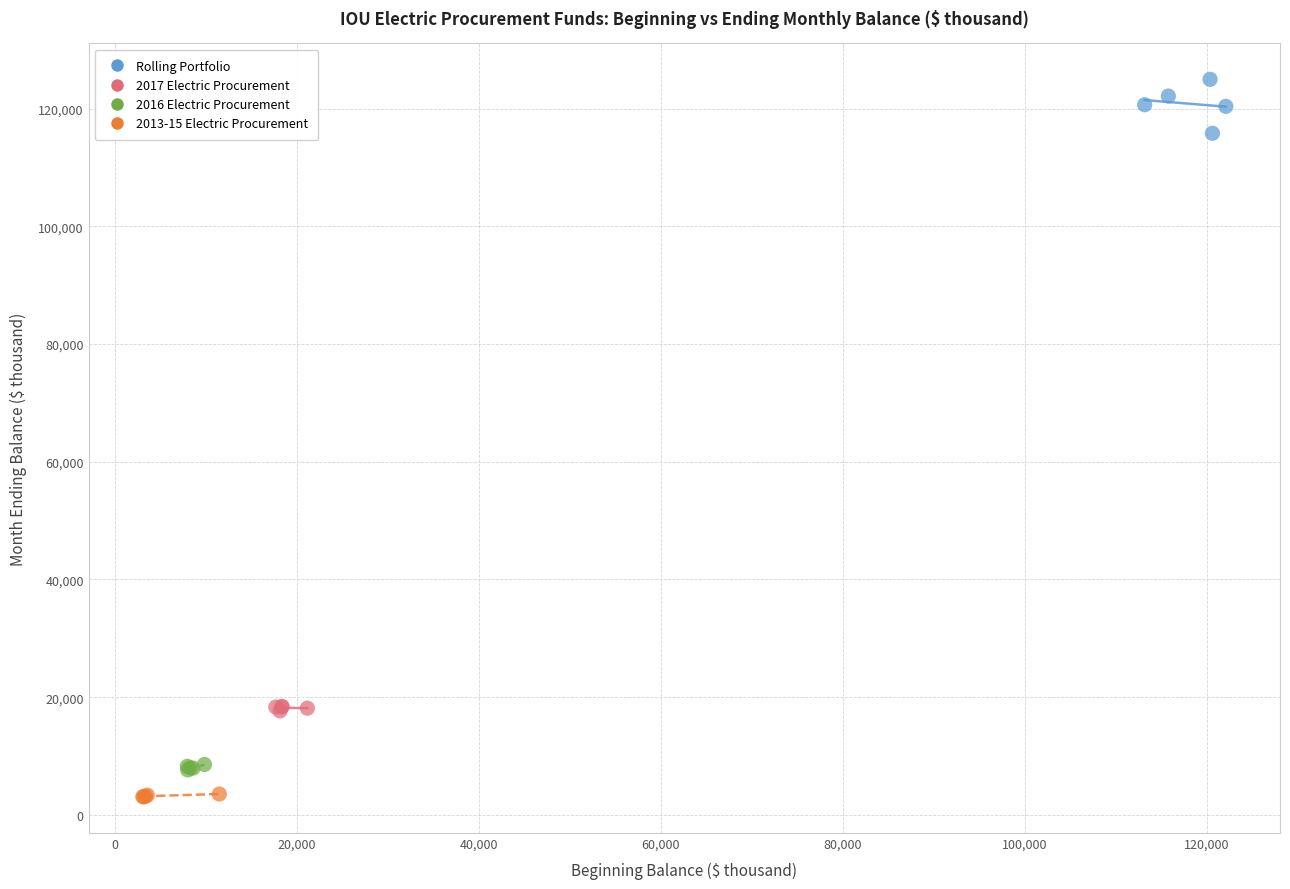

Which series reaches the maximum Y coordinate?

Rolling Portfolio